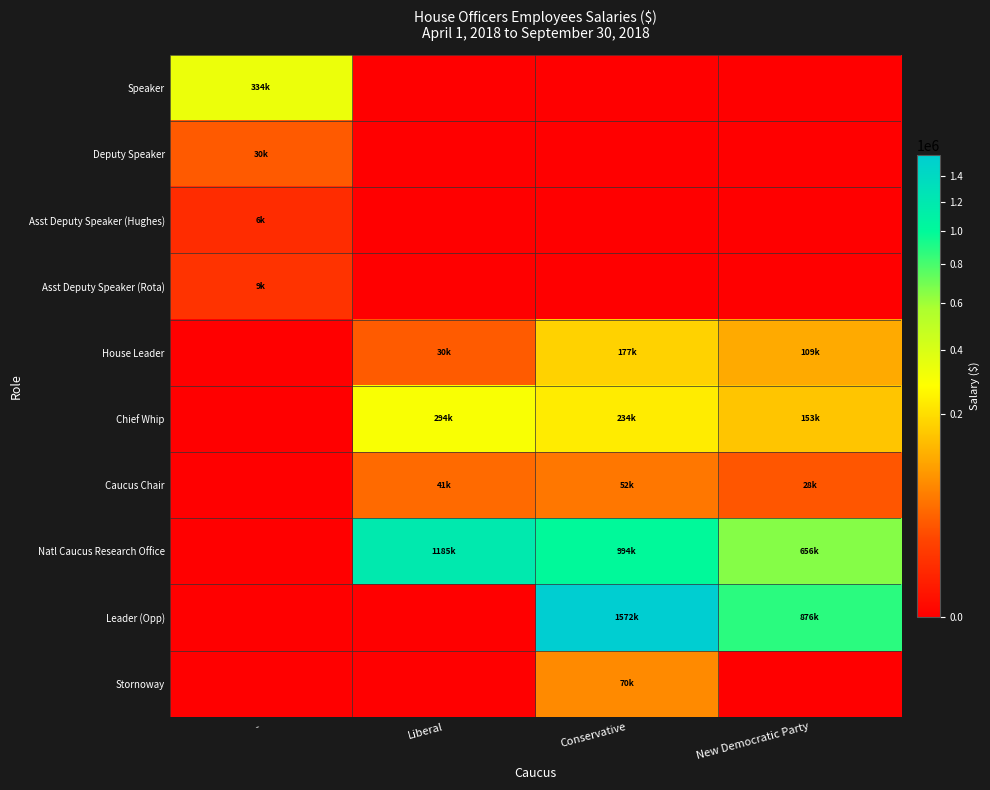

At -, list the series in order from smallest to largest.

House Leader, Chief Whip, Caucus Chair, Natl Caucus Research Office, Leader (Opp), Stornoway, Asst Deputy Speaker (Hughes), Asst Deputy Speaker (Rota), Deputy Speaker, Speaker